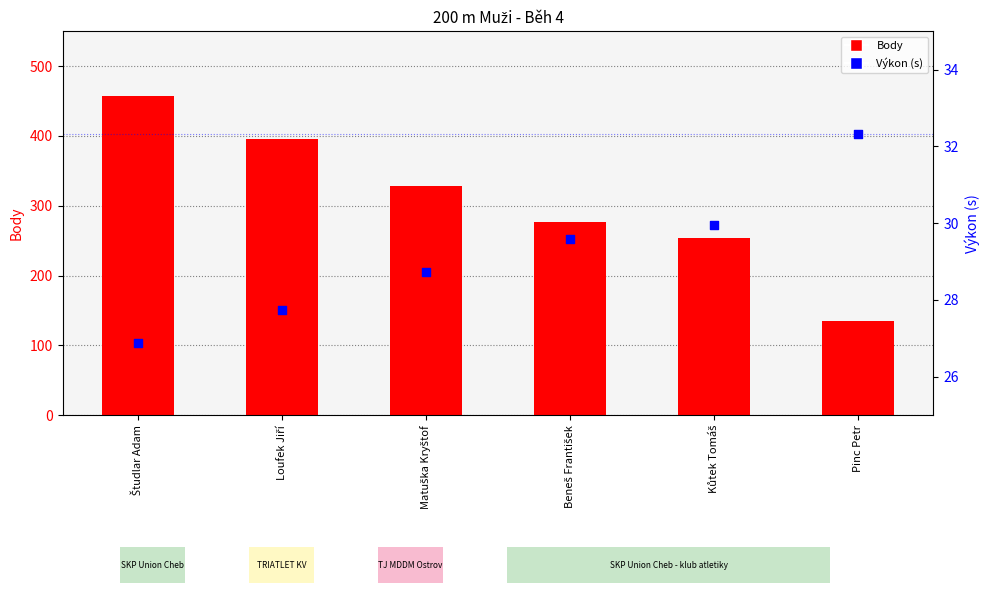

At which category is the sum across all series the highest?

Študlar Adam